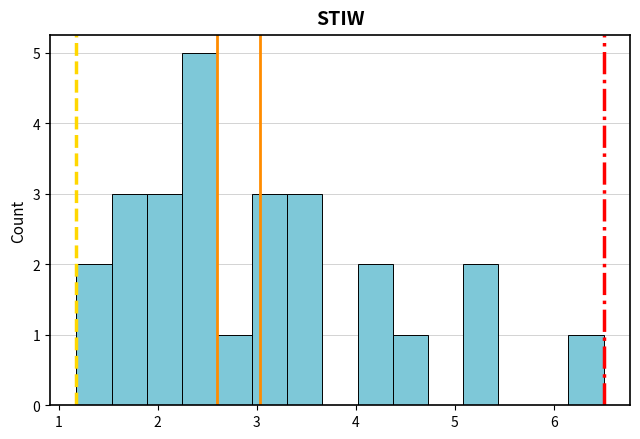

Around what value on the x-axis is the tallest bar? Give the approximate position of its centre, as read against the axis.

2.4